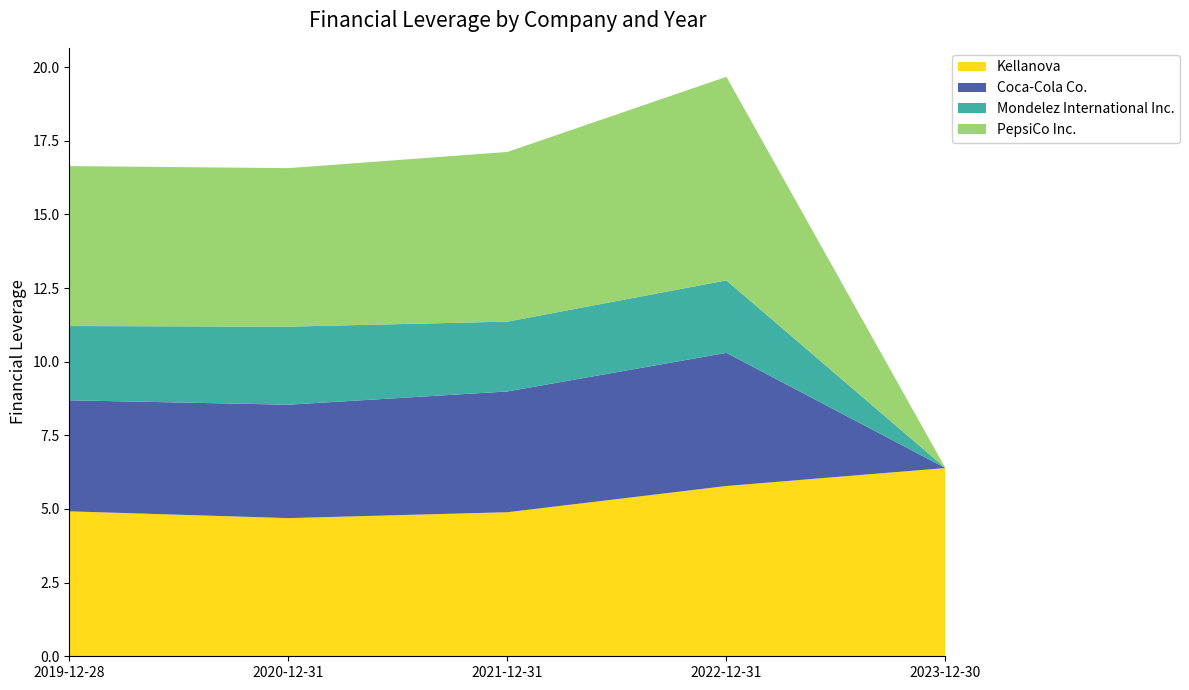

Reading left to right, transcribe all the data shown in this chart.

Kellanova: 4.9	4.7	4.9	5.8	6.4
Coca-Cola Co.: 3.8	3.9	4.1	4.5	0.0
Mondelez International Inc.: 2.5	2.6	2.4	2.5	0.0
PepsiCo Inc.: 5.4	5.4	5.8	6.9	0.0